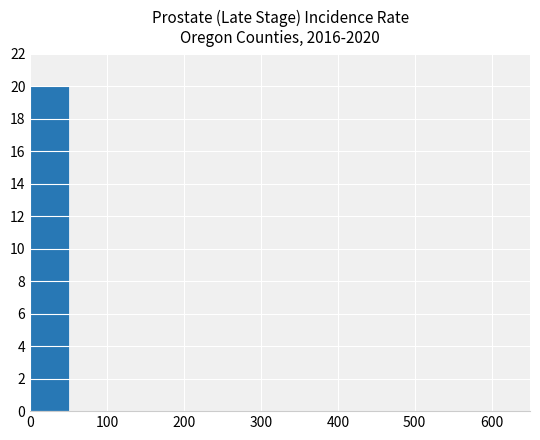

What is the maximum value shown in the chart?

20